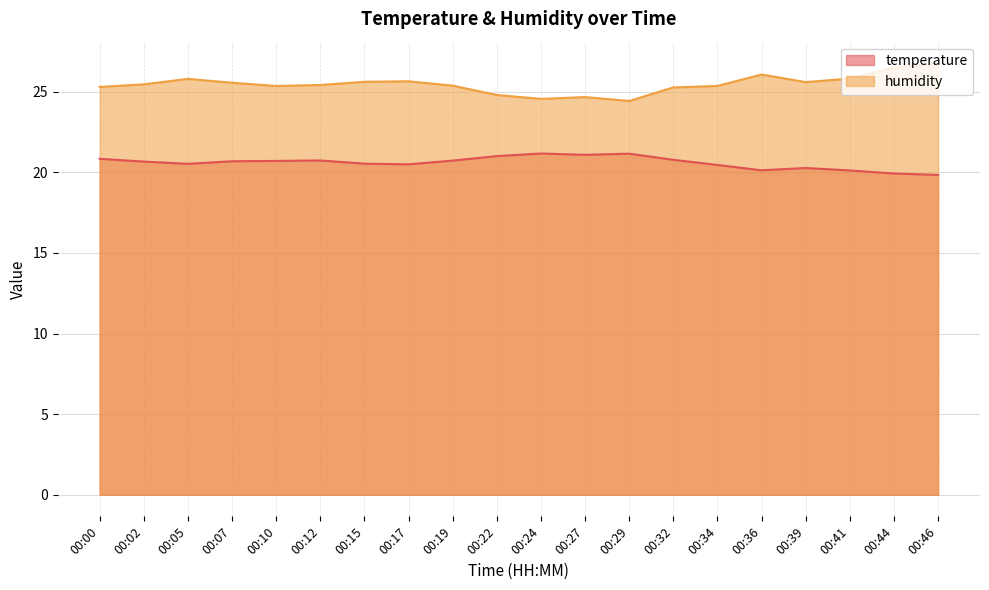

What is the difference between the highest and lowest values at 00:39?

5.3